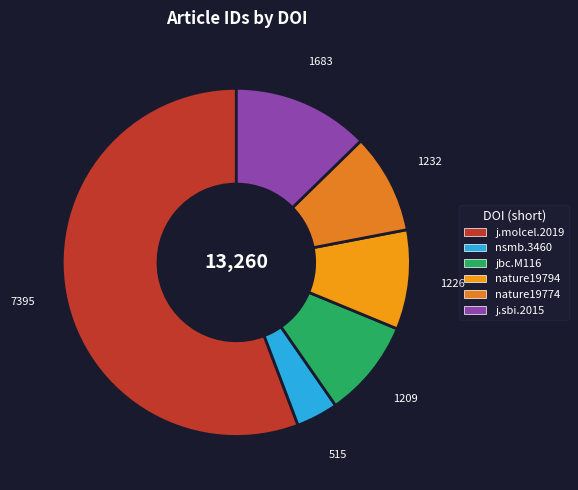

Which slice is the largest?

10.1016/j.molcel.2019.07.022